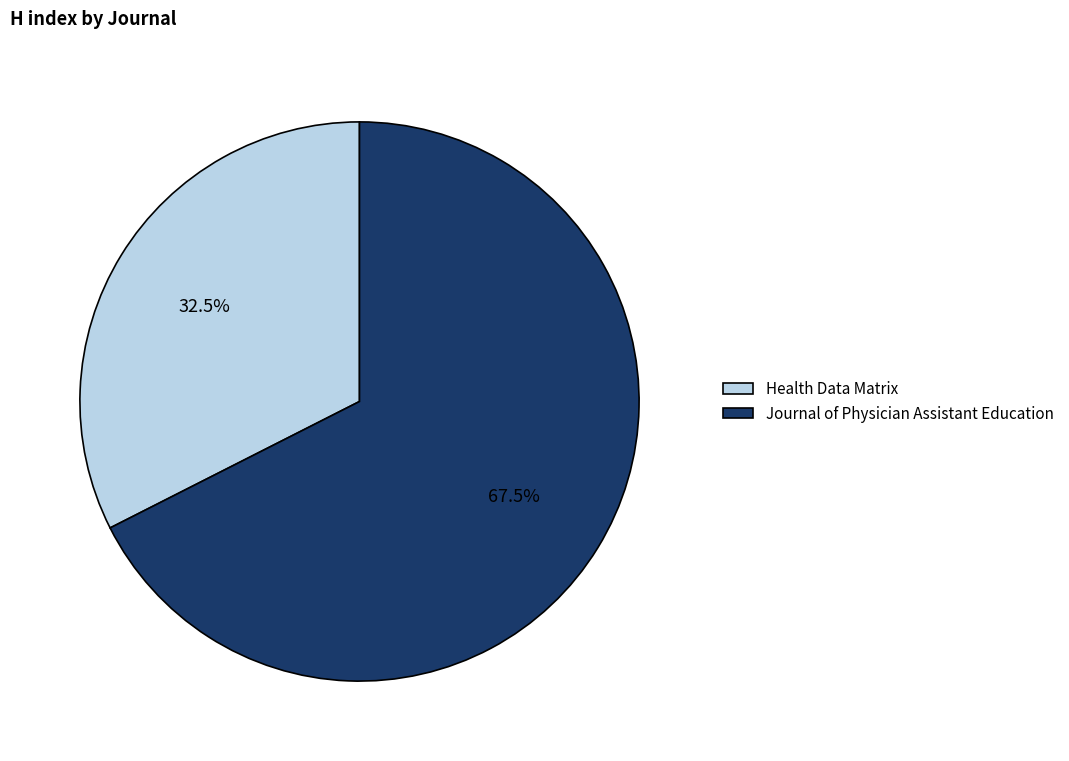

What is the total percentage of Health Data Matrix and Journal of Physician Assistant Education?

100.0%